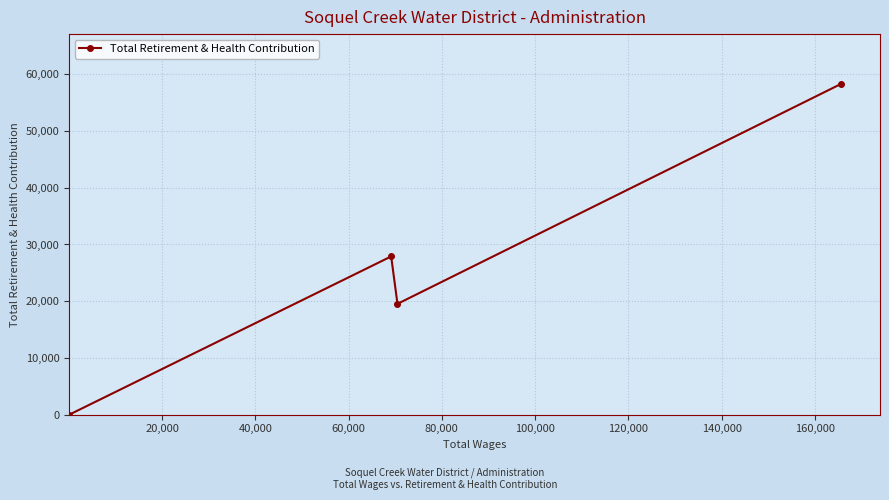

Reading left to right, what are all the values shown in this chart?

0	27897	19539	58332